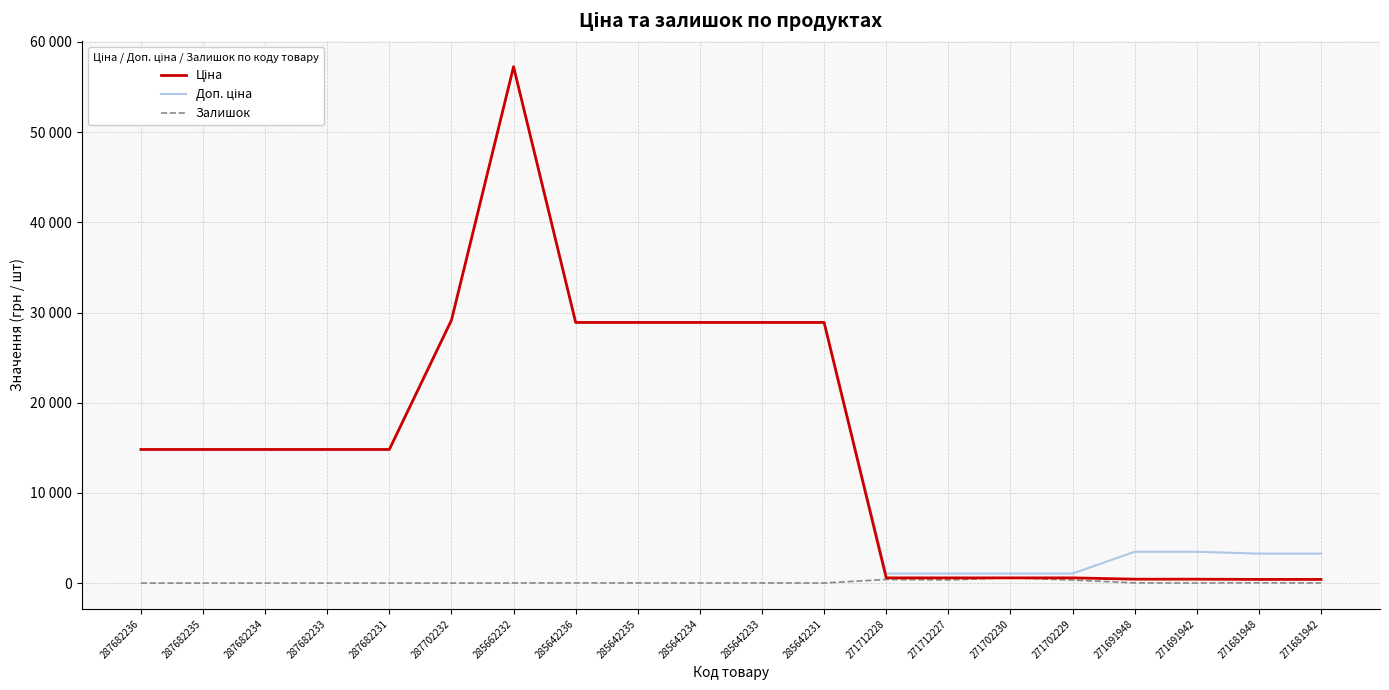

Between 287682234 and 285662232, which series saw the biggest shift?

Ціна